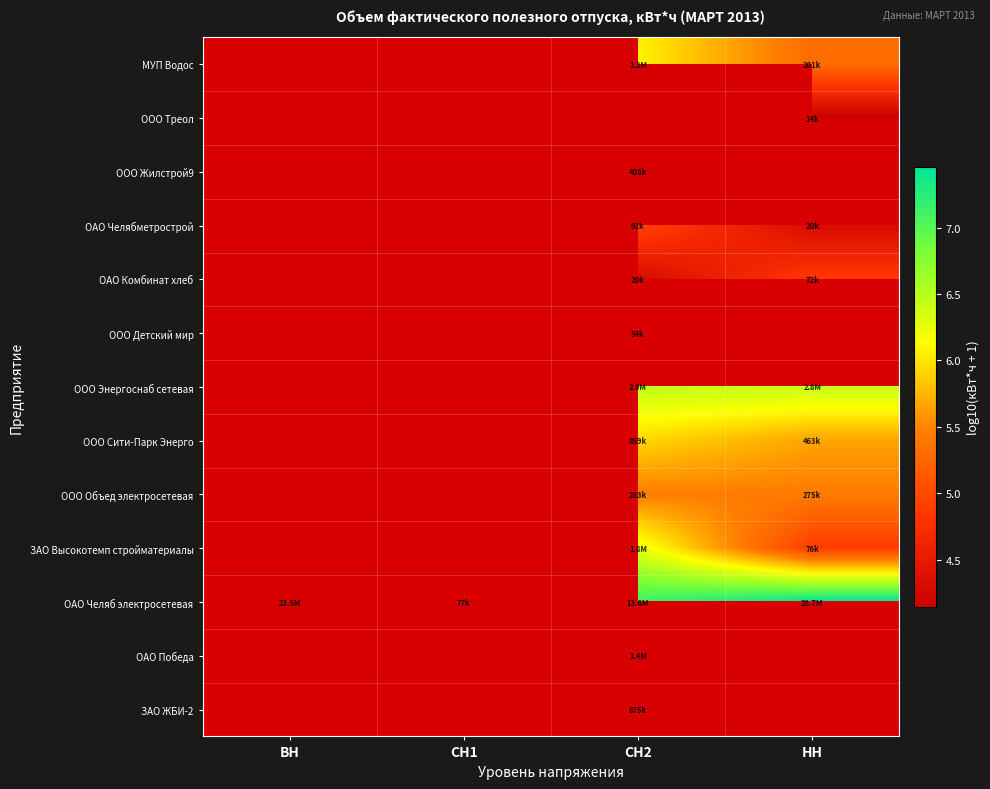

At which label does МУП Водос reach its minimum?

ВН